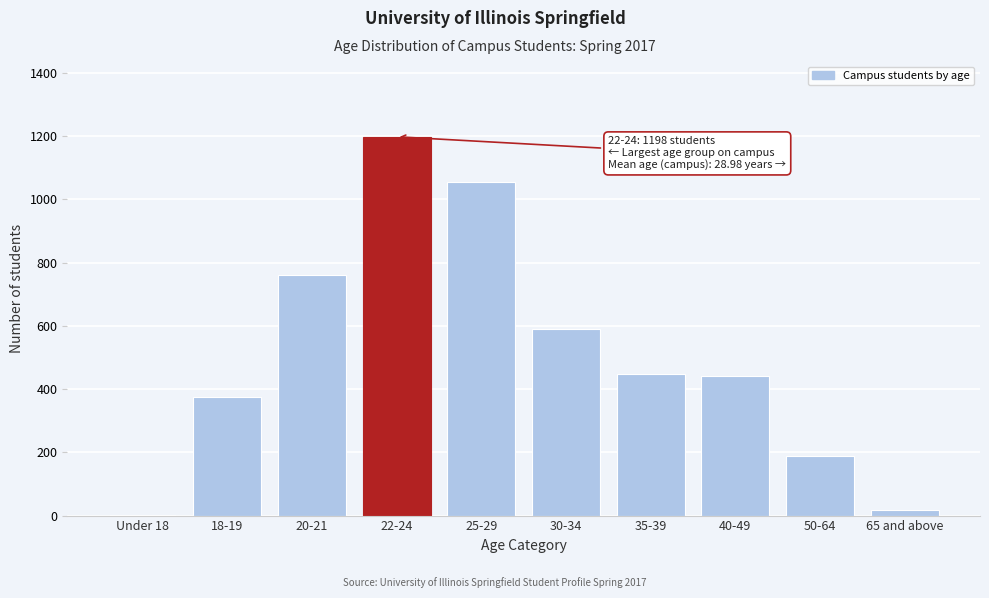

Approximately how many times larger is the value at 18-19 compared to 35-39?

0.8